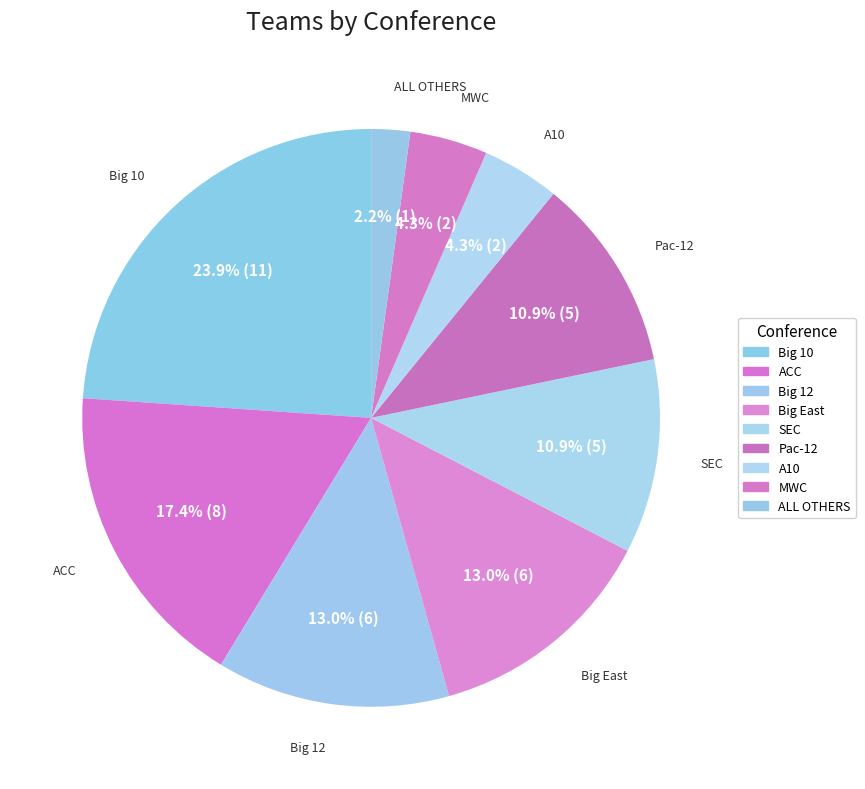

True or false: Big 12 accounts for 13% of the total.

True